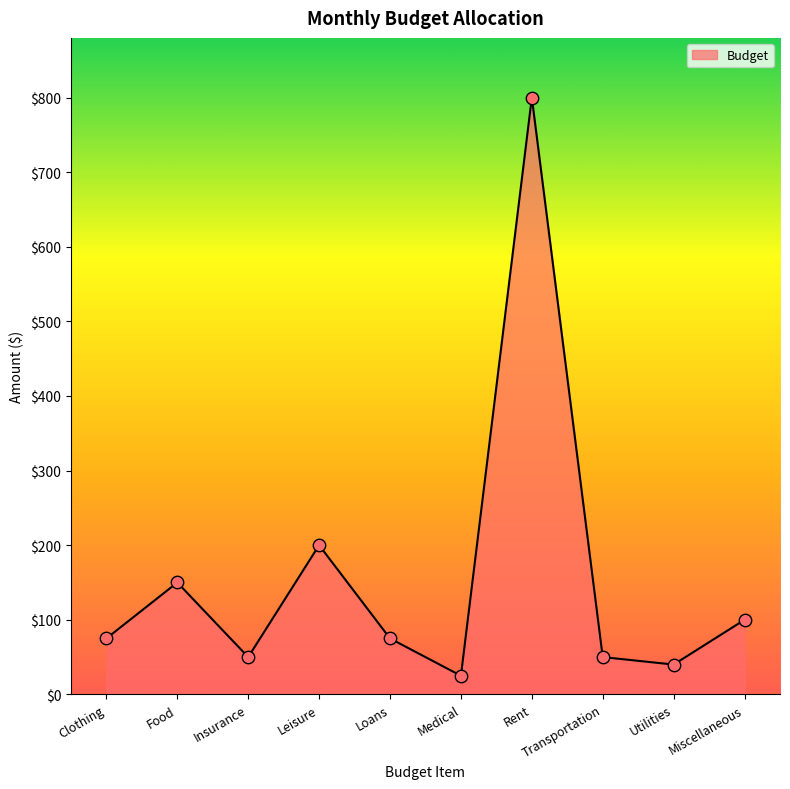

What is the change in value from Loans to Transportation?

-25